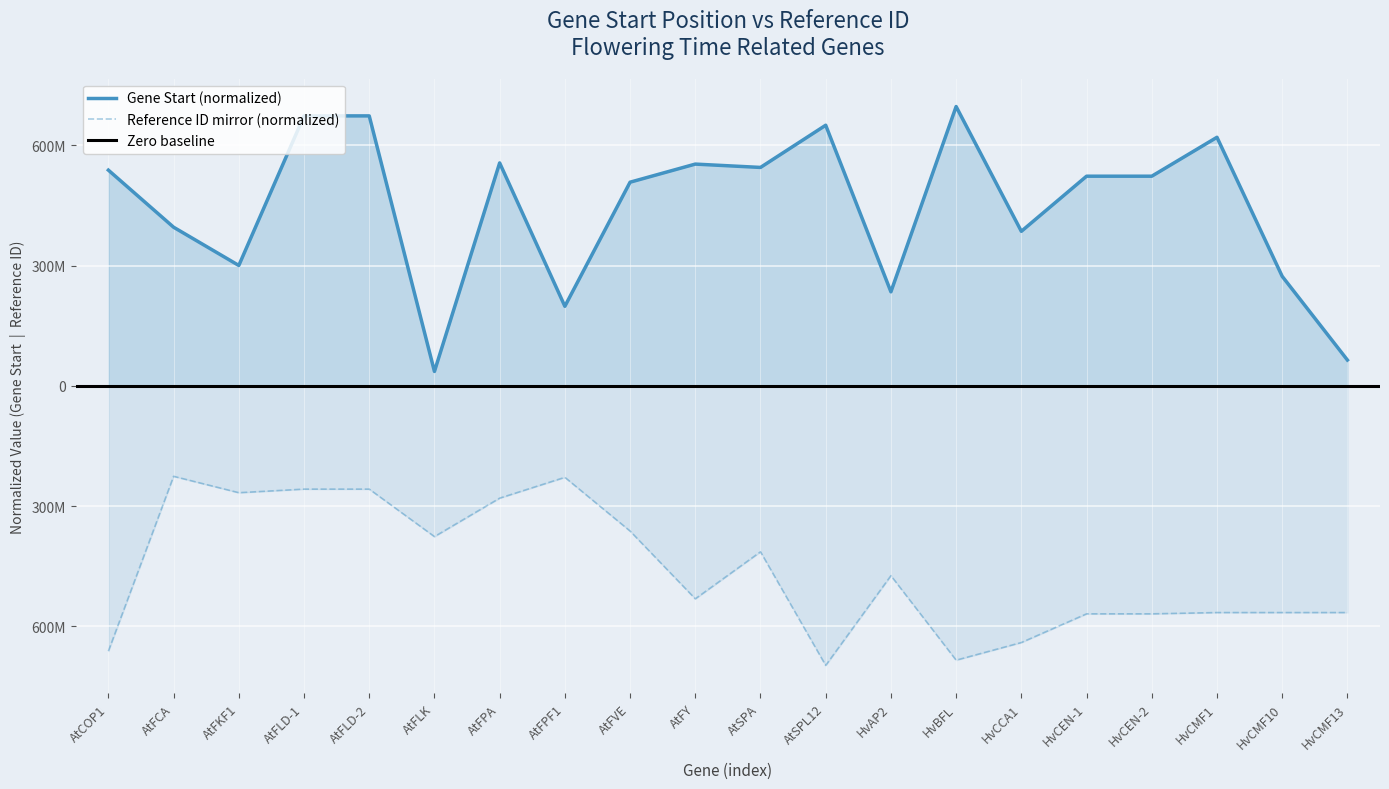

How many values in the Reference_ID series are below -473287692?

11